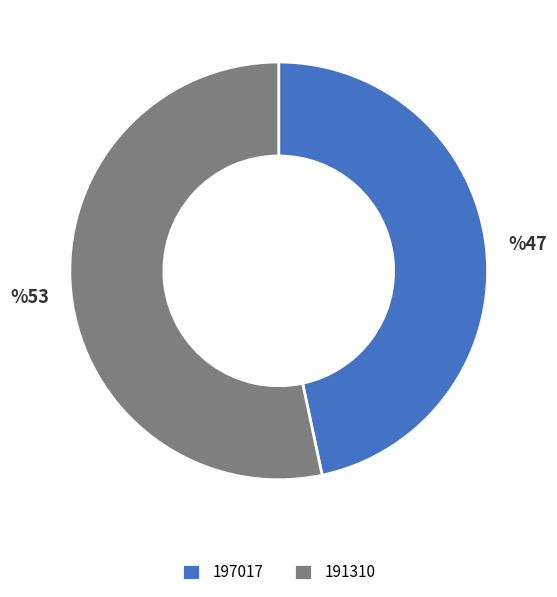

Which category has the smallest portion of the pie?

197017